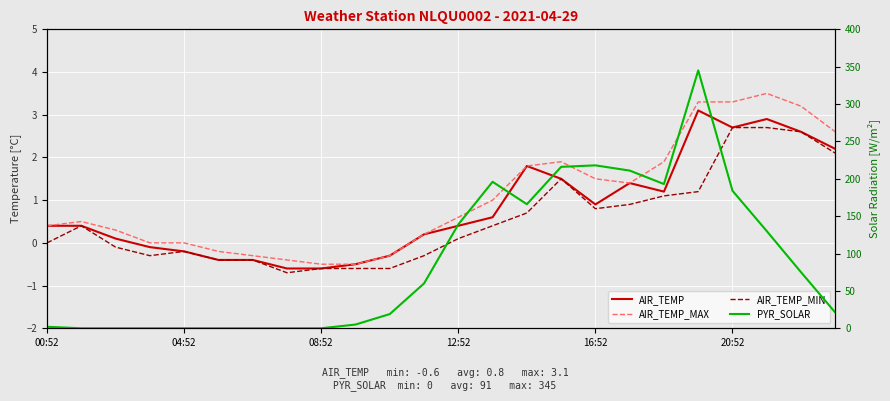

What is the highest value of the AIR_TEMP series?

3.1